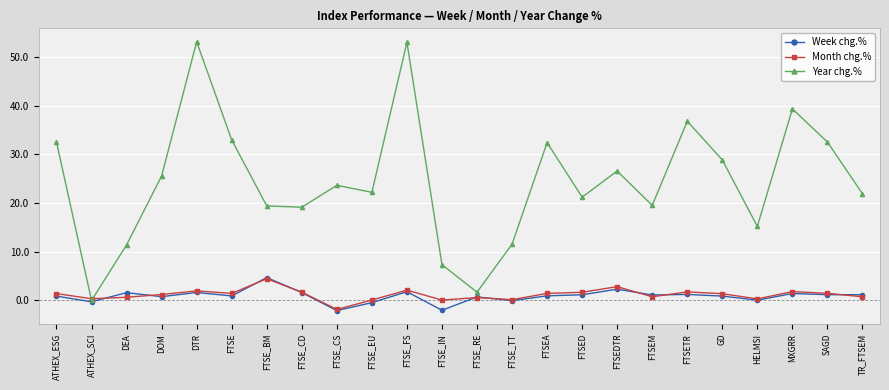

Is it true that Year chg.% equals 37.9 at FTSE_EU?

False